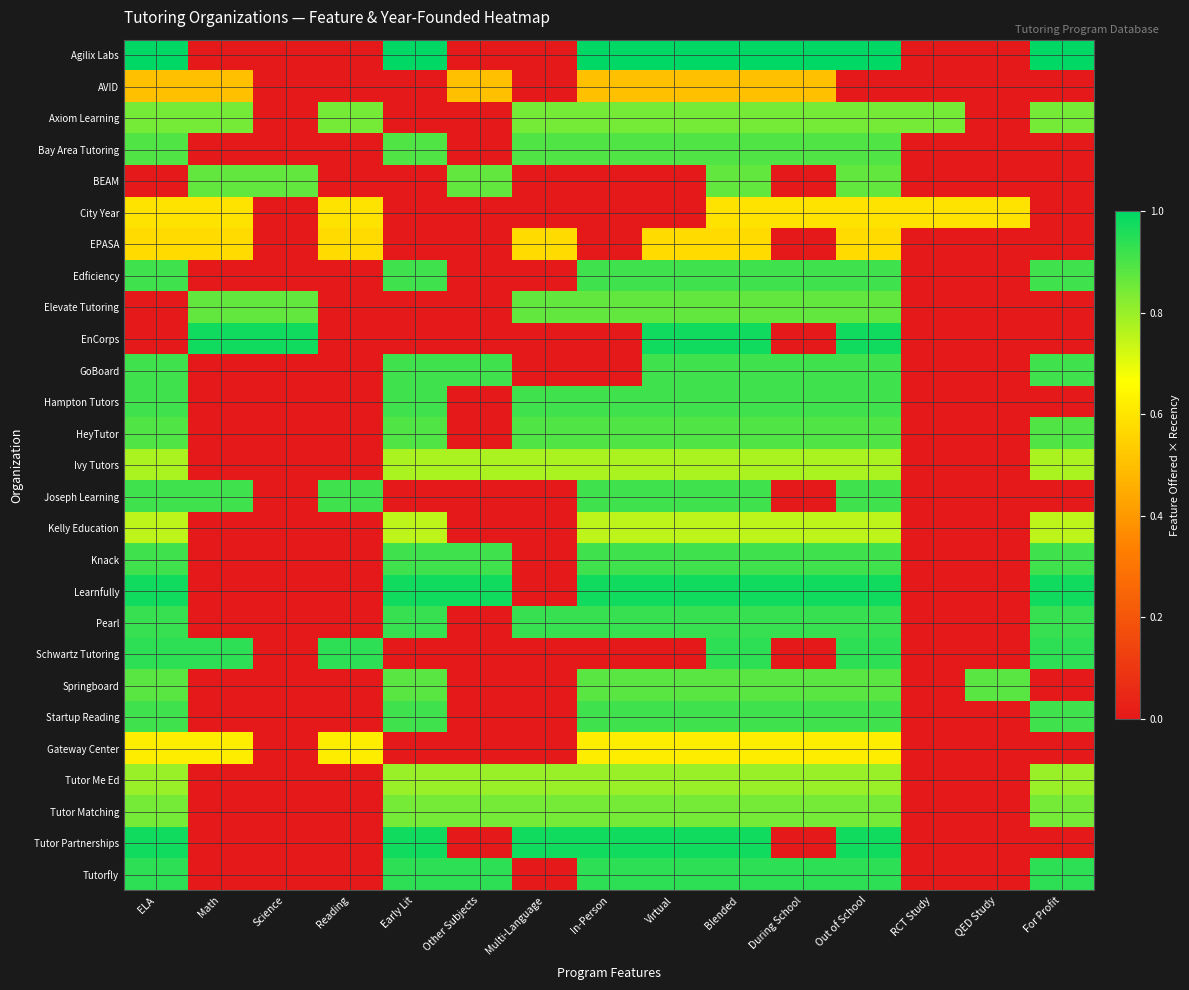

How many series are shown in this chart?

27